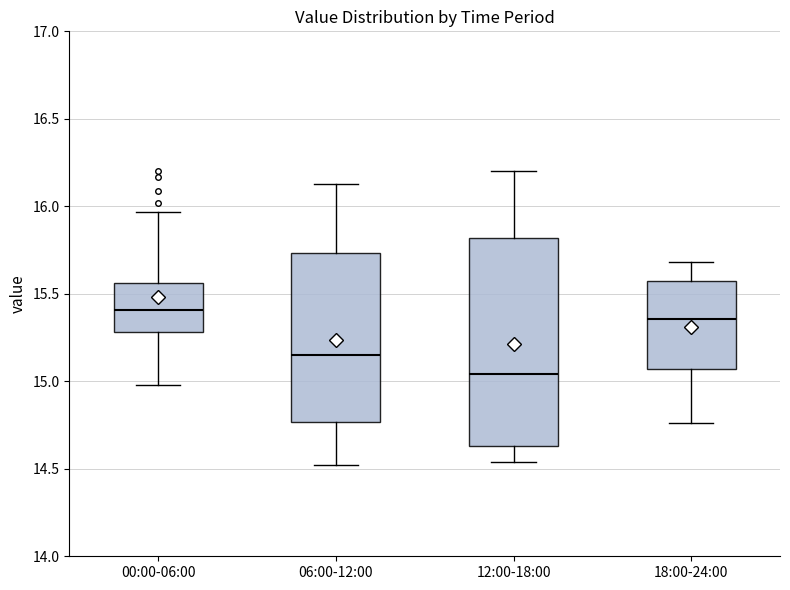

Reading left to right, transcribe this box plot: for each box, give where its median line is, the range the box spans, and where its two whiskers end, as read against the y-axis. The values are not printed on the chart, so give them approximately, as read against the axis.

00:00-06:00: median 15.40, box 15.30 to 15.55, whiskers 15.00 to 15.95
06:00-12:00: median 15.15, box 14.75 to 15.75, whiskers 14.50 to 16.15
12:00-18:00: median 15.05, box 14.65 to 15.80, whiskers 14.55 to 16.20
18:00-24:00: median 15.35, box 15.05 to 15.55, whiskers 14.75 to 15.70